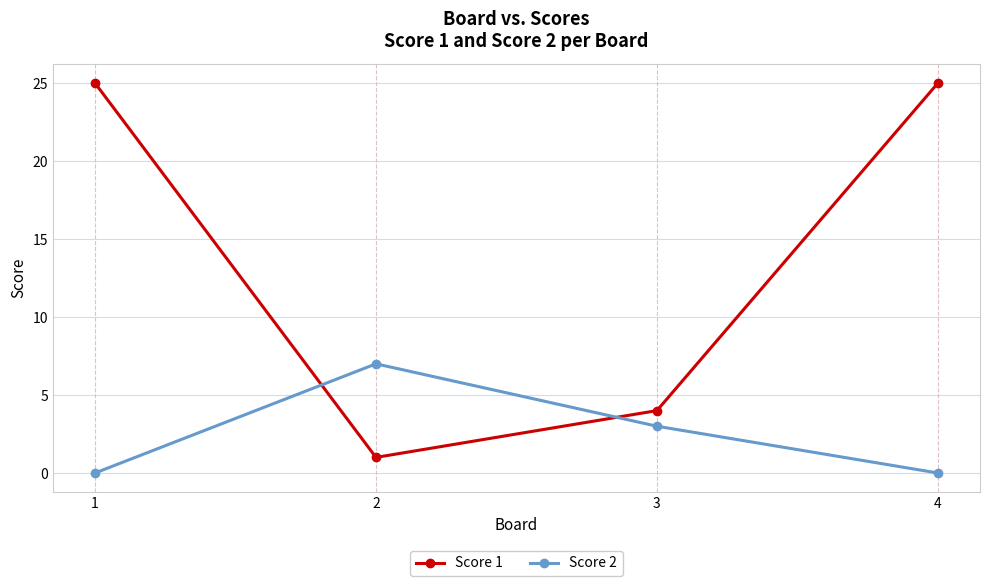

True or false: Score 2 and Score 1 intersect in this chart.

True